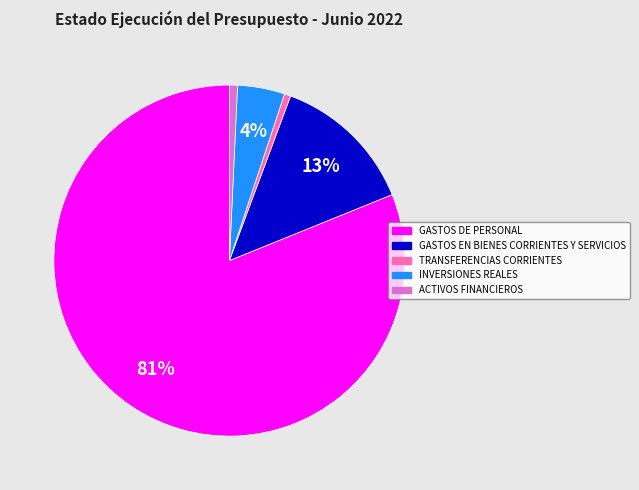

Which category has the biggest portion of the pie?

GASTOS DE PERSONAL